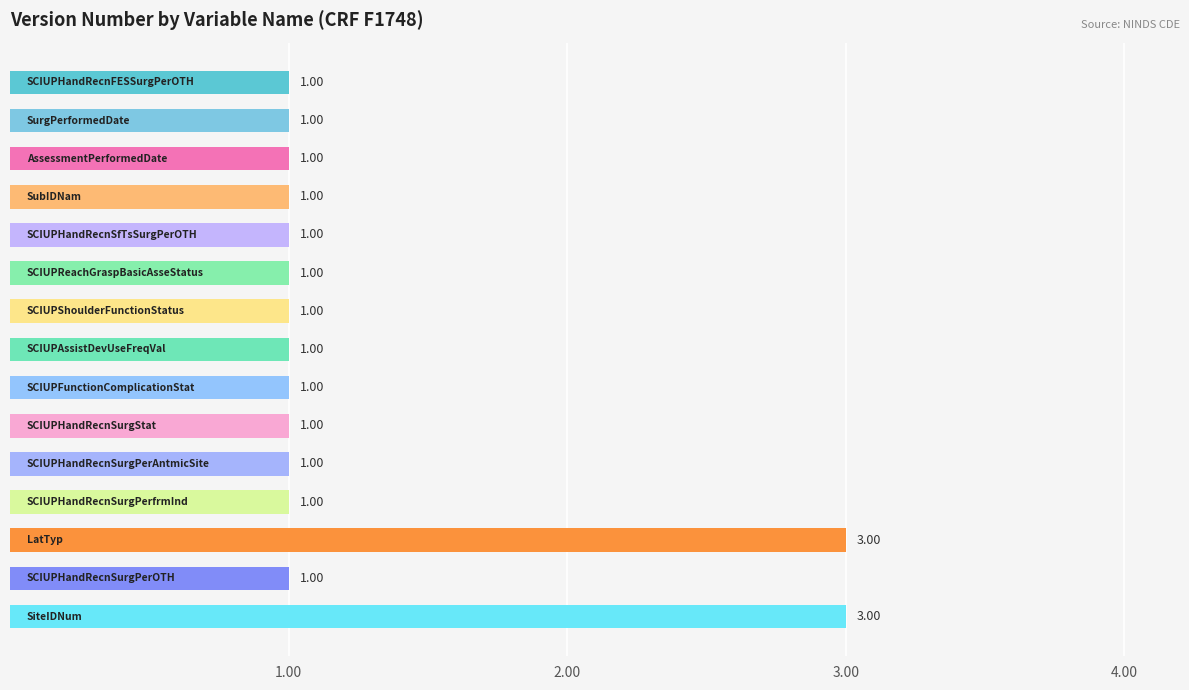

What is the difference between the maximum and second lowest values?

2